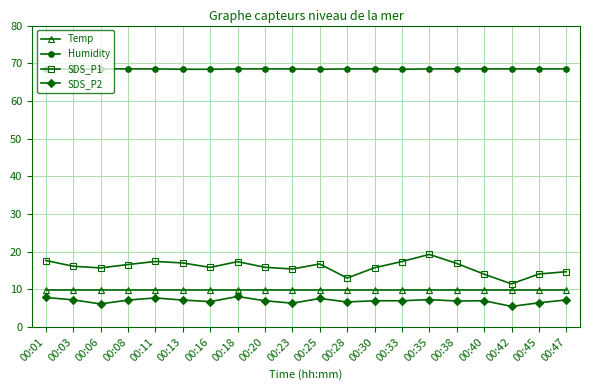

Which category has the lowest value in the SDS_P1 series?

00:42